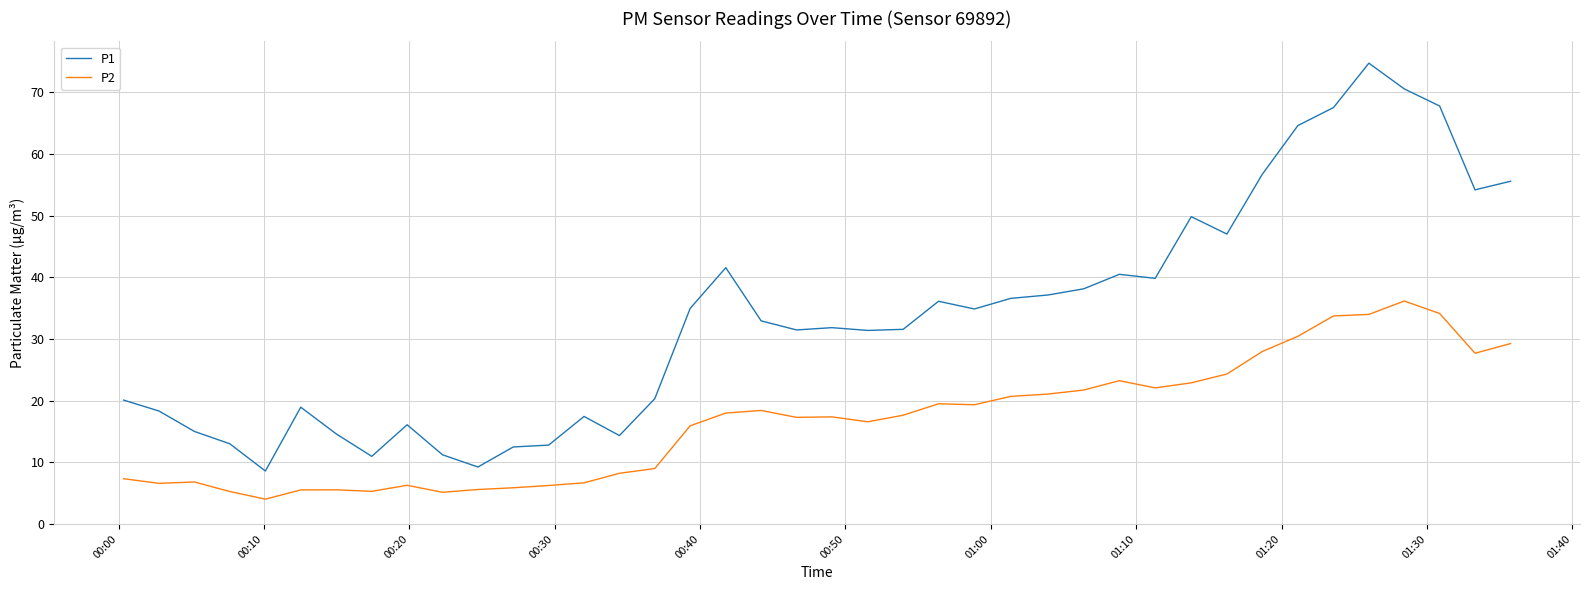

Is this an area chart (filled region under the line)?

No